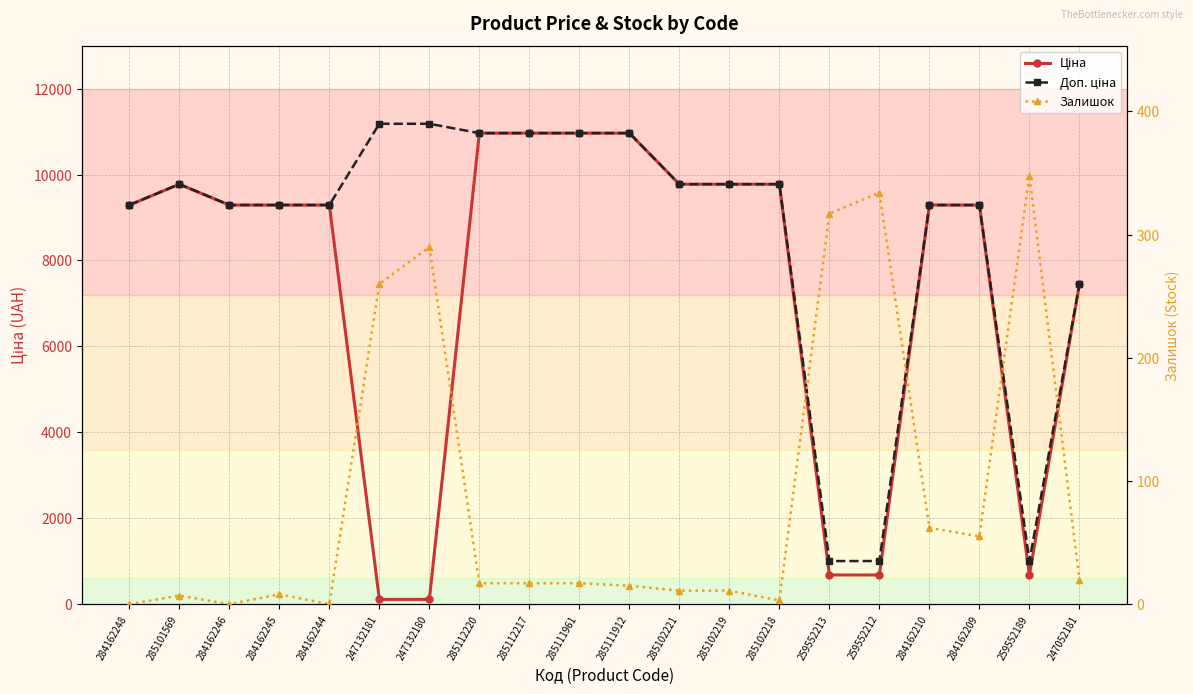

Where does the Залишок series first go above 17?

247132181